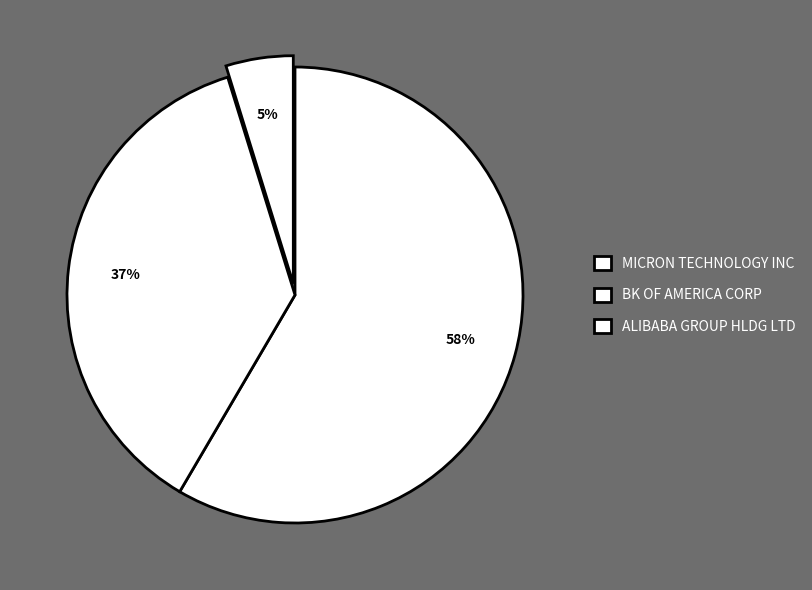

Count the number of slices in the pie.

3